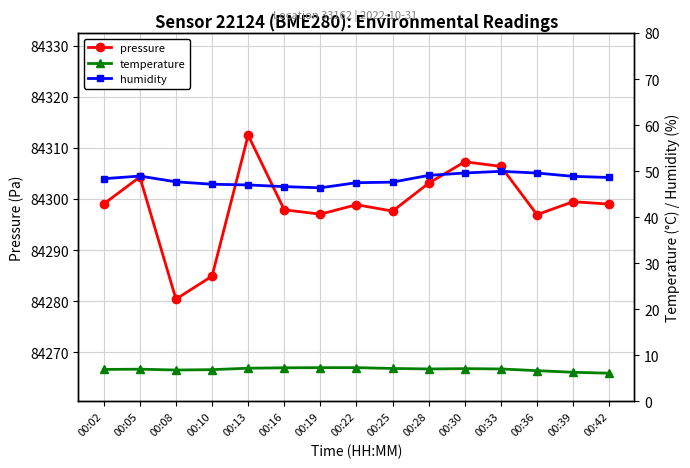

True or false: temperature and humidity cross at least once.

False